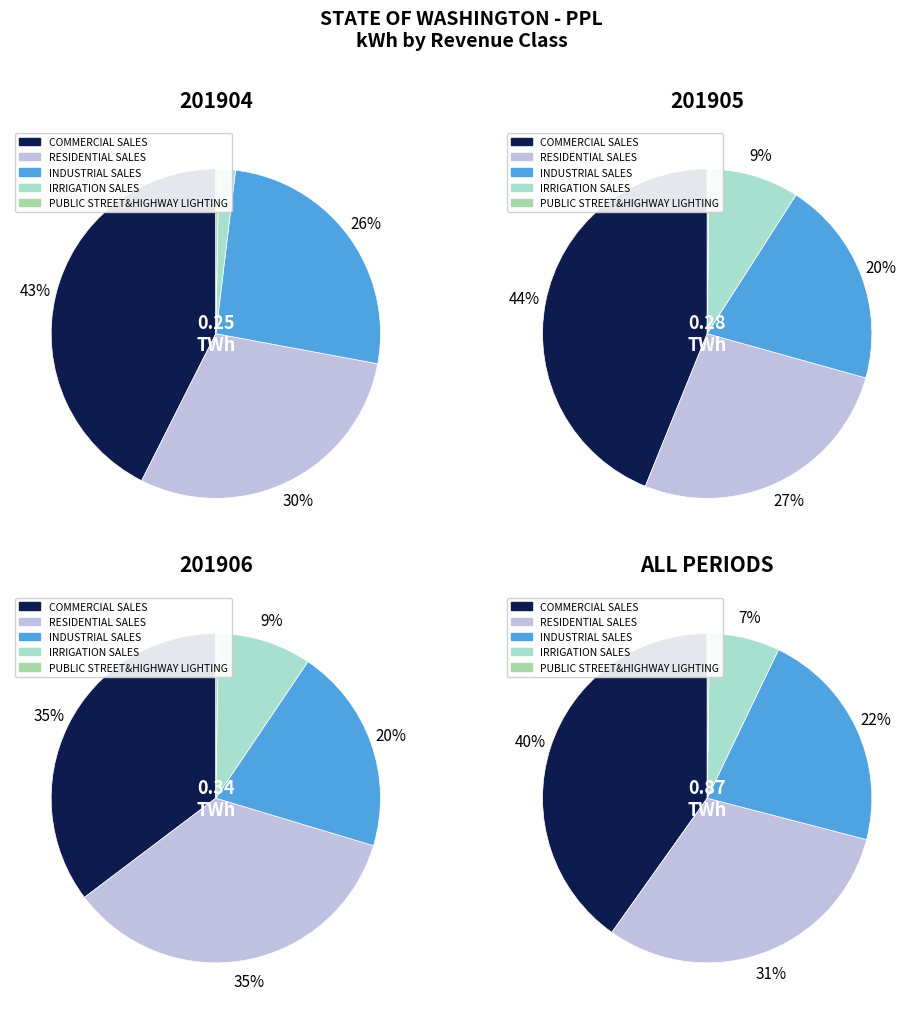

To the nearest percent, what percentage of the pie is INDUSTRIAL SALES?

20%